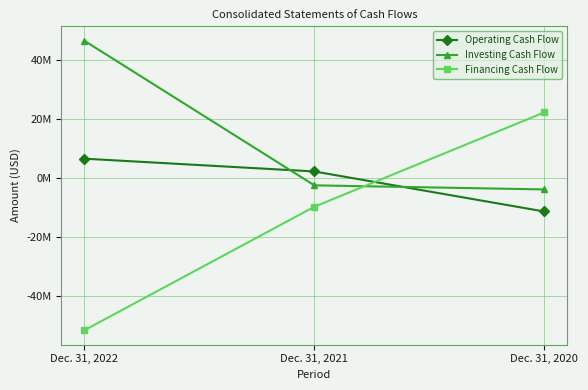

Rank the categories by Investing Cash Flow value from lowest to highest.

Dec. 31, 2020, Dec. 31, 2021, Dec. 31, 2022